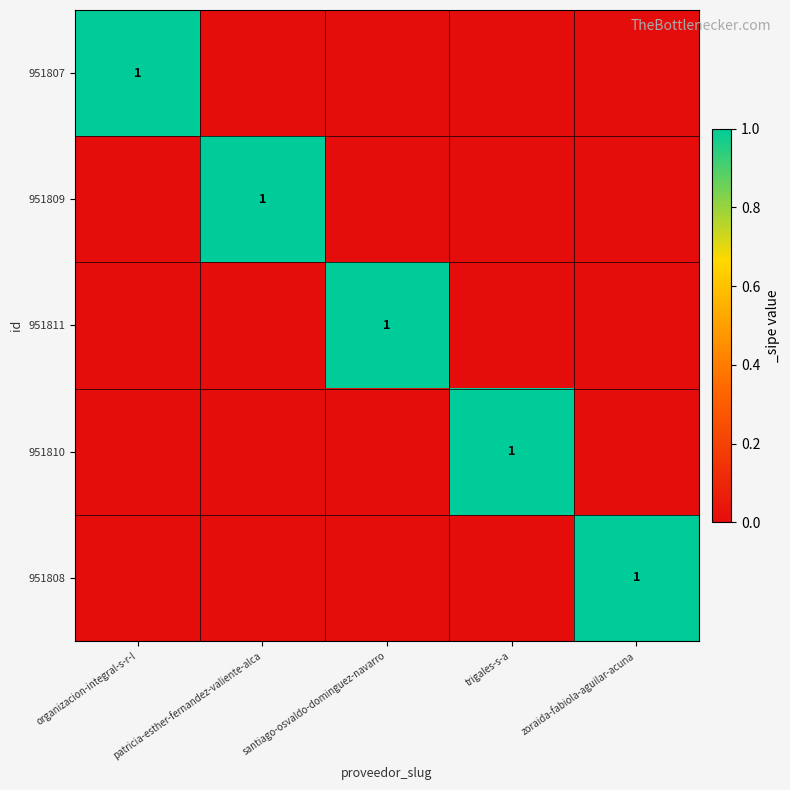

What is the difference between the maximum and minimum values in the 951808 series?

1